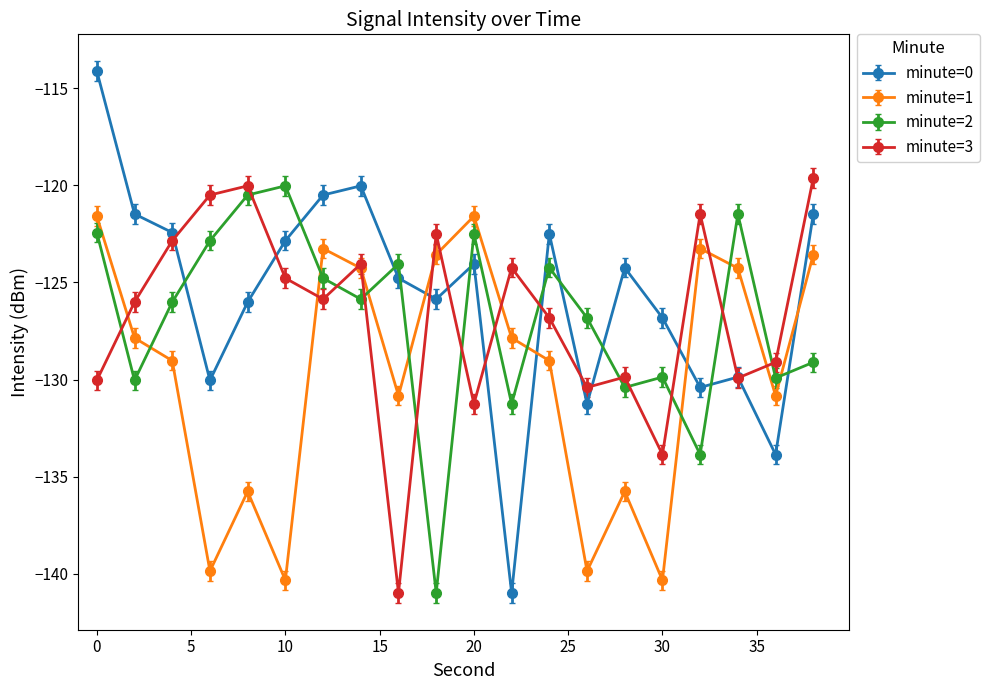

True or false: minute=1 has more than 0 interior local peaks.

True